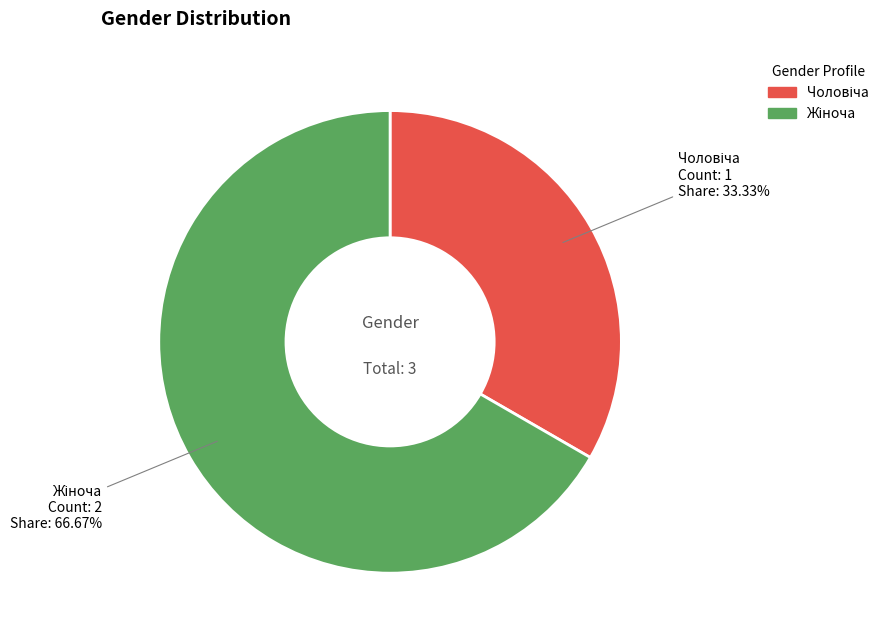

Does any single category account for the majority?

Yes